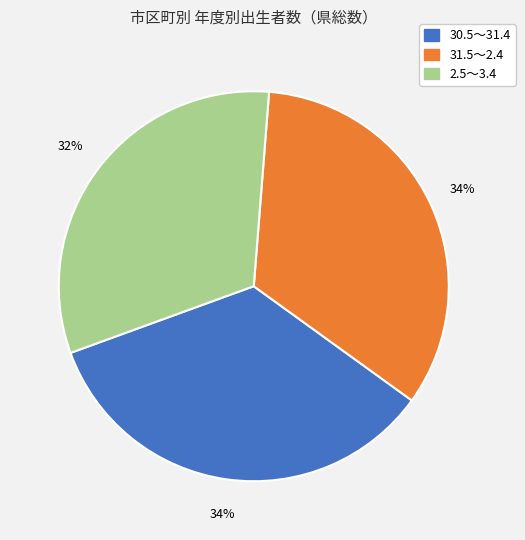

Which has a higher value, 2.5～3.4 or 30.5～31.4?

30.5～31.4